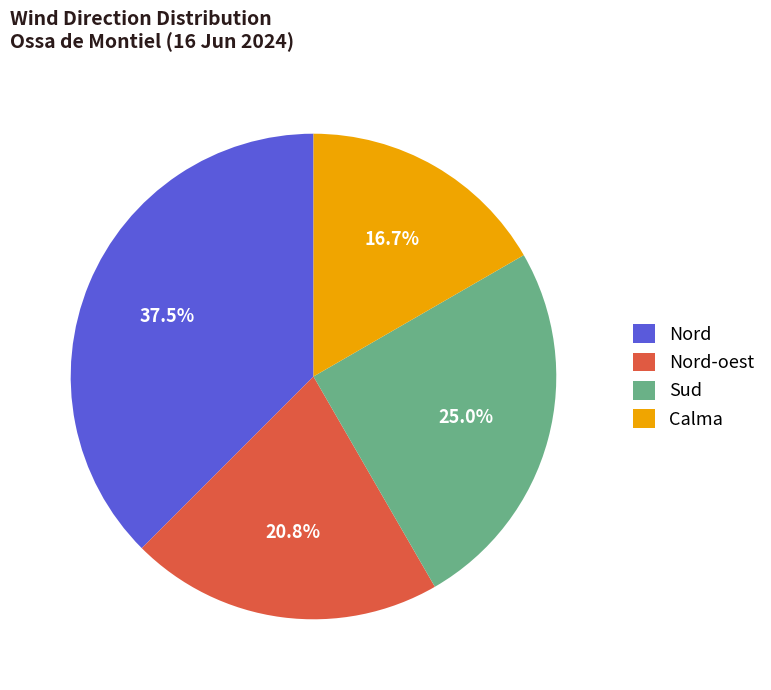

Which has a higher value, Sud or Calma?

Sud